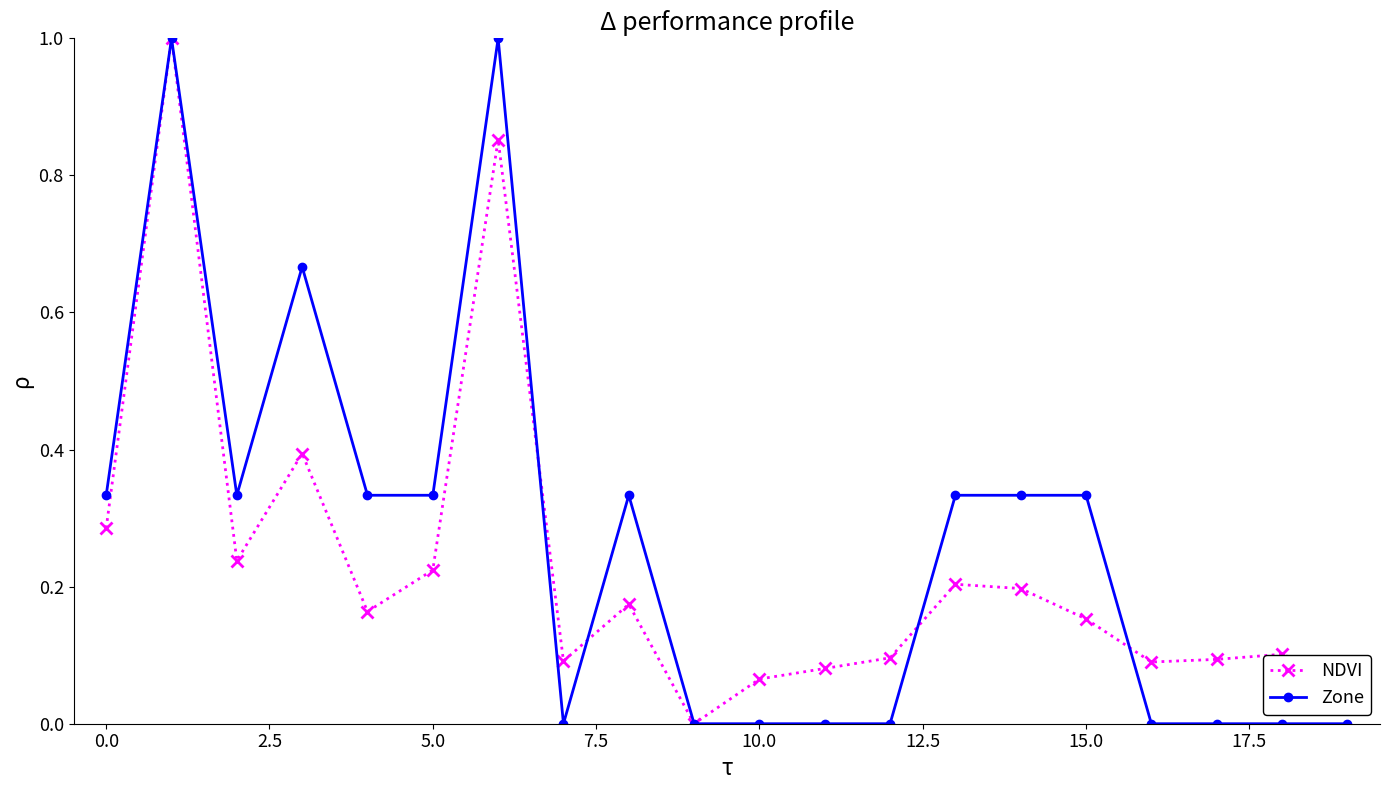

Which series has the largest total across all categories?

Zone